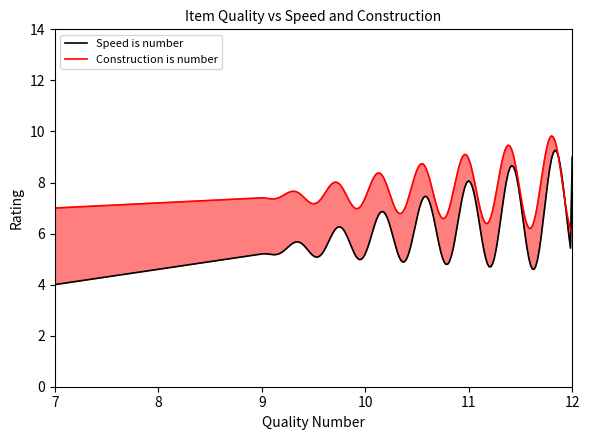

What is the maximum value for Construction is number?

9.8